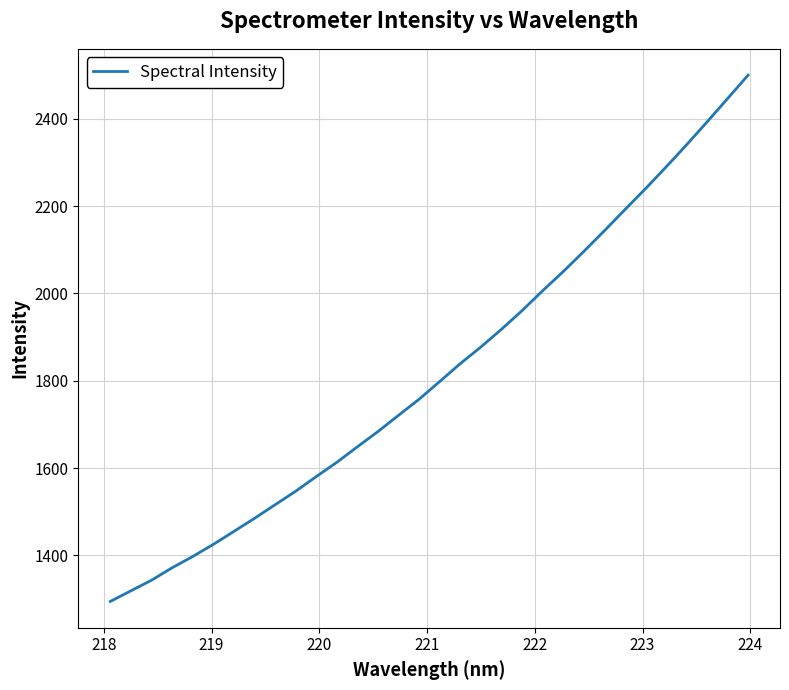

What is the difference between the second highest and second lowest values?

1127.2